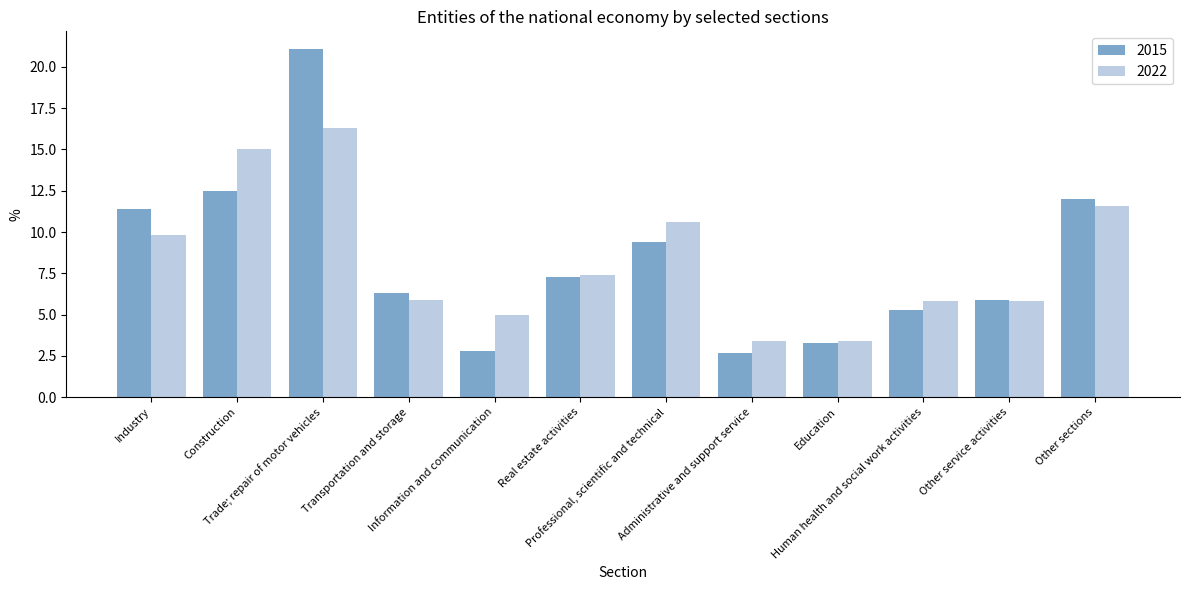

What is the total value across all series at Transportation and storage?

12.2